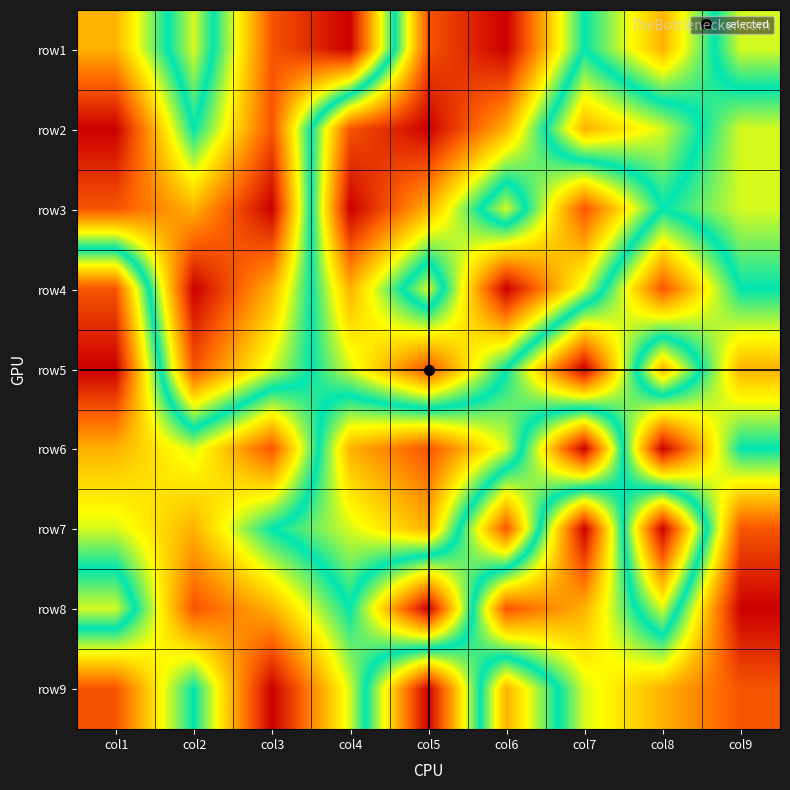

Reading left to right, list all the values displayed in this chart.

row1: col1=3	col2=6	col3=2	col4=1	col5=8	col6=9	col7=5	col8=7	col9=4
row2: col1=1	col2=5	col3=2	col4=8	col5=9	col6=7	col7=3	col8=4	col9=6
row3: col1=2	col2=3	col3=1	col4=9	col5=7	col6=4	col7=8	col8=5	col9=6
row4: col1=8	col2=1	col3=3	col4=7	col5=4	col6=9	col7=6	col8=2	col9=5
row5: col1=9	col2=2	col3=4	col4=6	col5=8	col6=5	col7=1	col8=7	col9=3
row6: col1=7	col2=6	col3=8	col4=3	col5=2	col6=4	col7=9	col8=1	col9=5
row7: col1=6	col2=7	col3=5	col4=4	col5=3	col6=8	col7=1	col8=9	col9=2
row8: col1=4	col2=8	col3=7	col4=5	col5=9	col6=2	col7=3	col8=6	col9=1
row9: col1=8	col2=5	col3=9	col4=6	col5=1	col6=7	col7=4	col8=3	col9=2